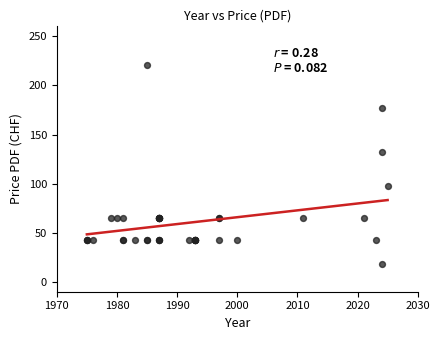

What Y value in the scatter plot is closest to 119?

132